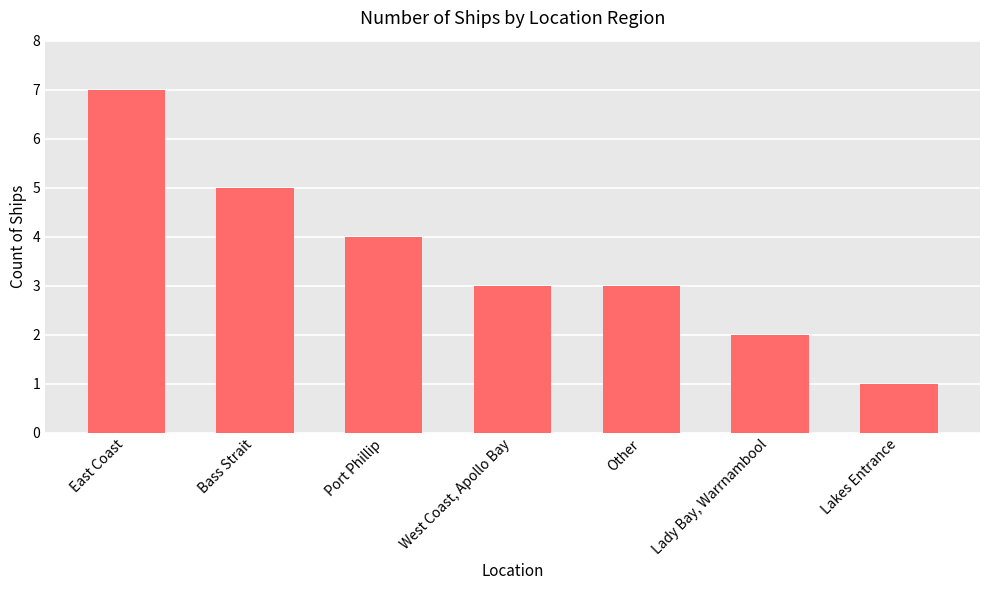

Count the number of data series in this chart.

1